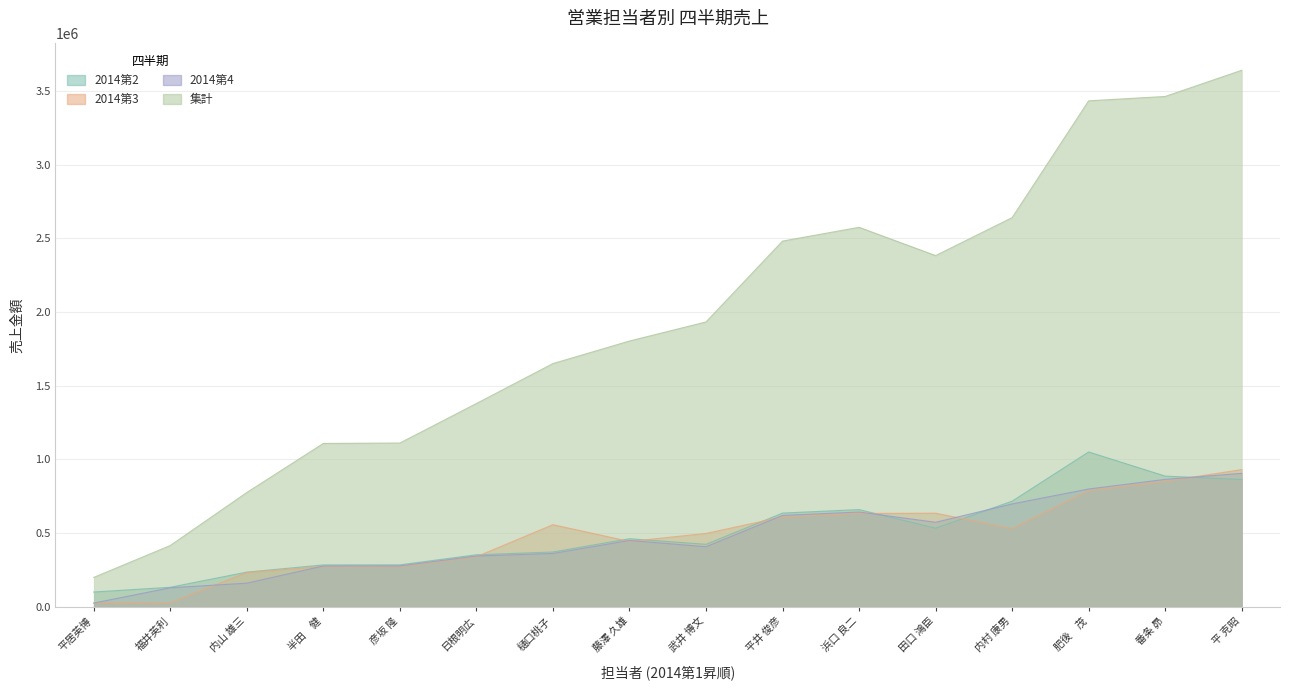

What is the maximum value for 2014第3?

930663